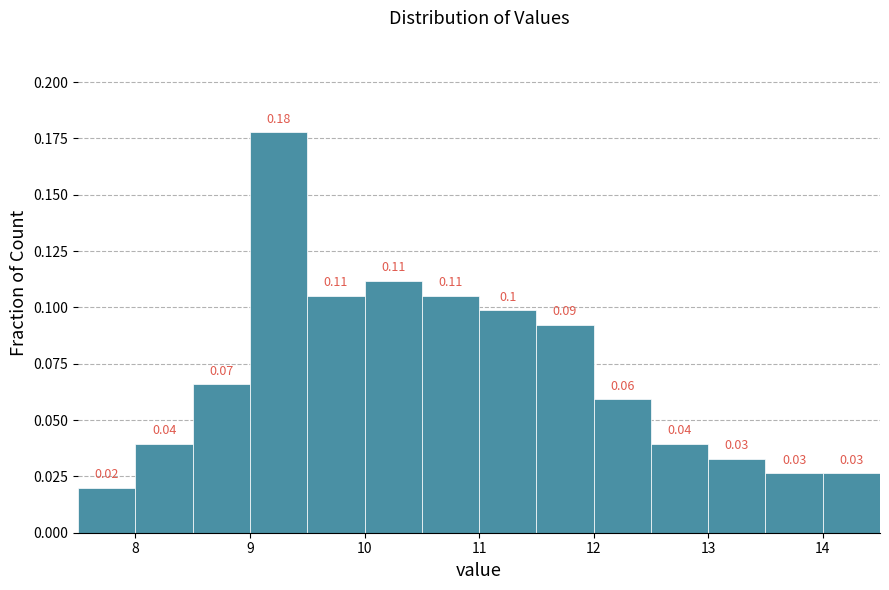

Over which range of the x-axis is the bar tallest?

9.0 to 9.5